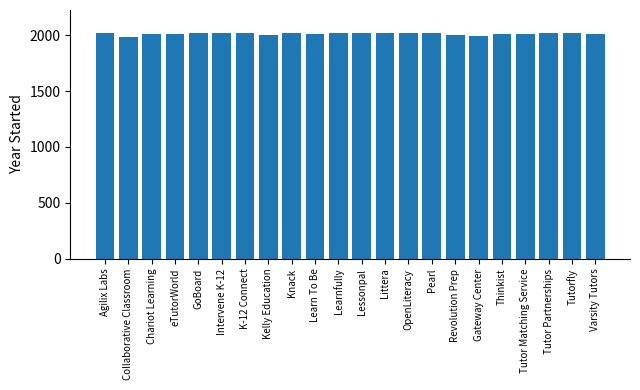

What is the label of the 9th bar from the left?

Knack